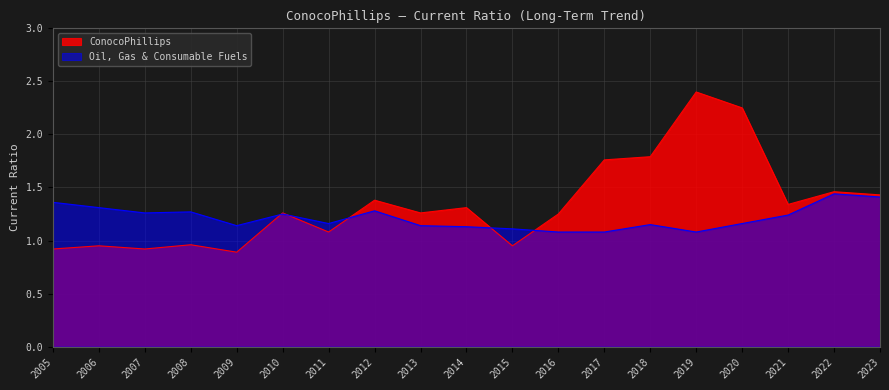

What is the difference between the highest and lowest values at 2013?

0.1